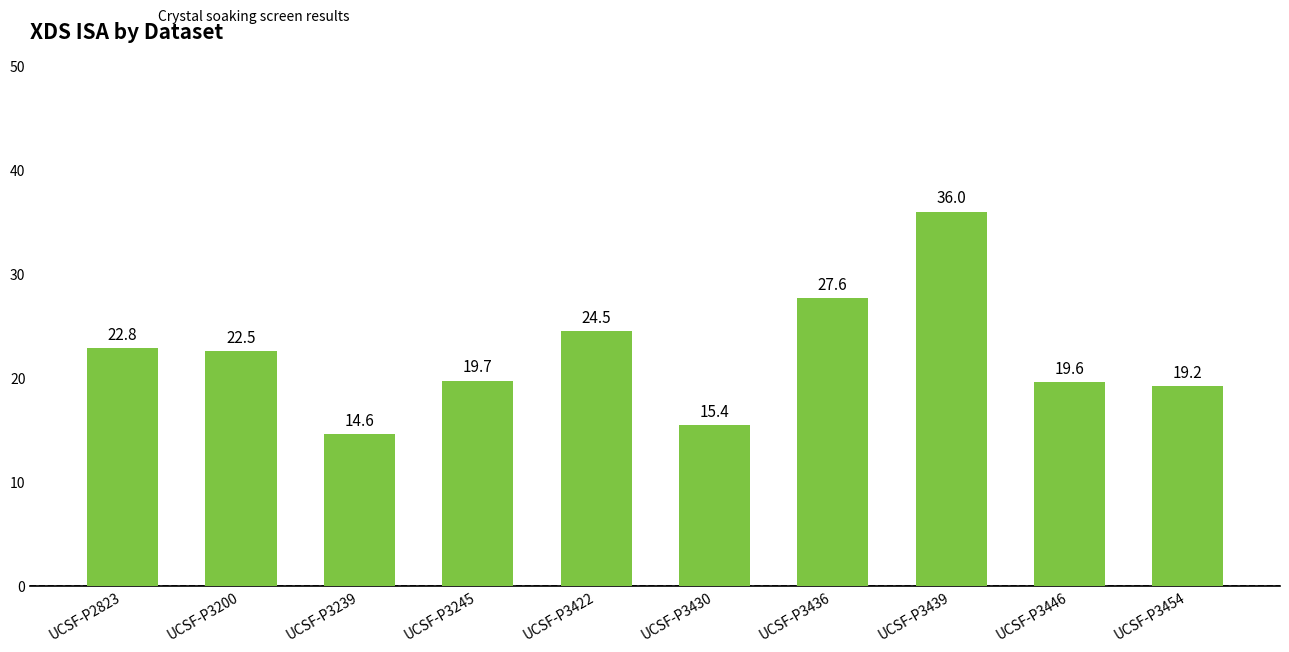

What is the smallest value displayed?

14.6